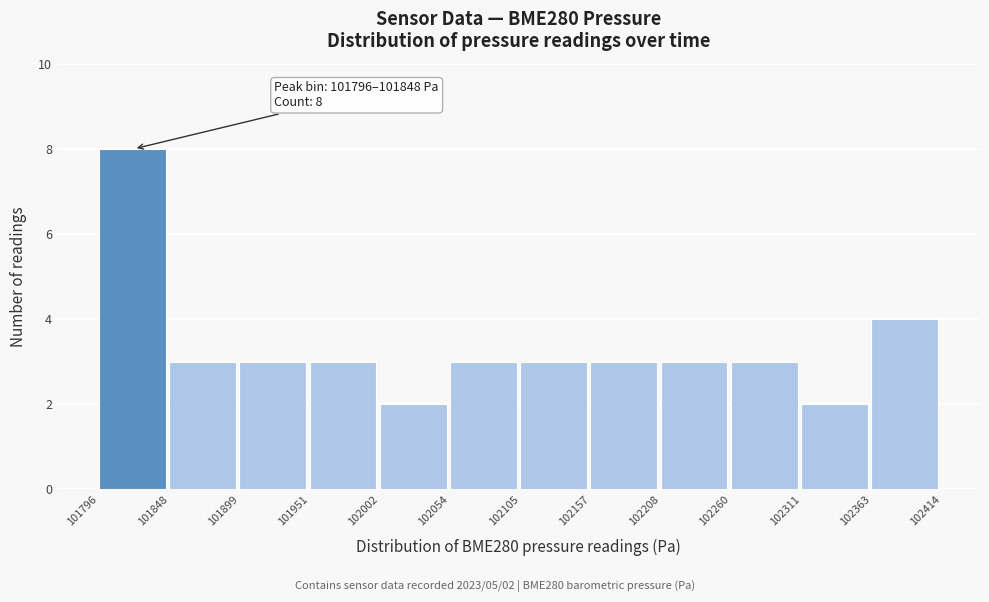

Over which range of the x-axis is the bar tallest?

101796 to 101848